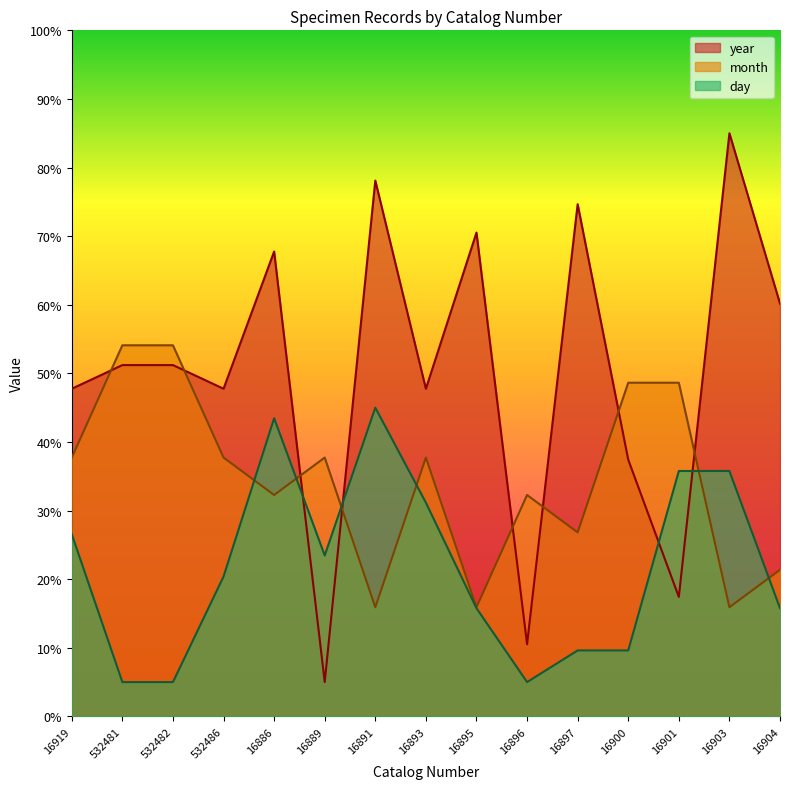

Where is the first local minimum for month?

16886